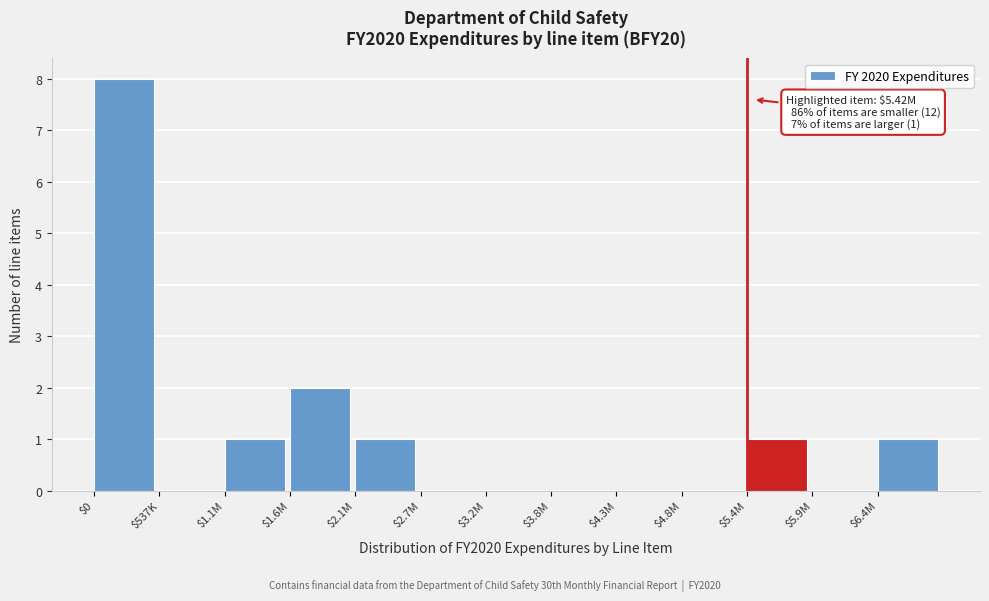

At which label is the value closest to 4?

$1.6M